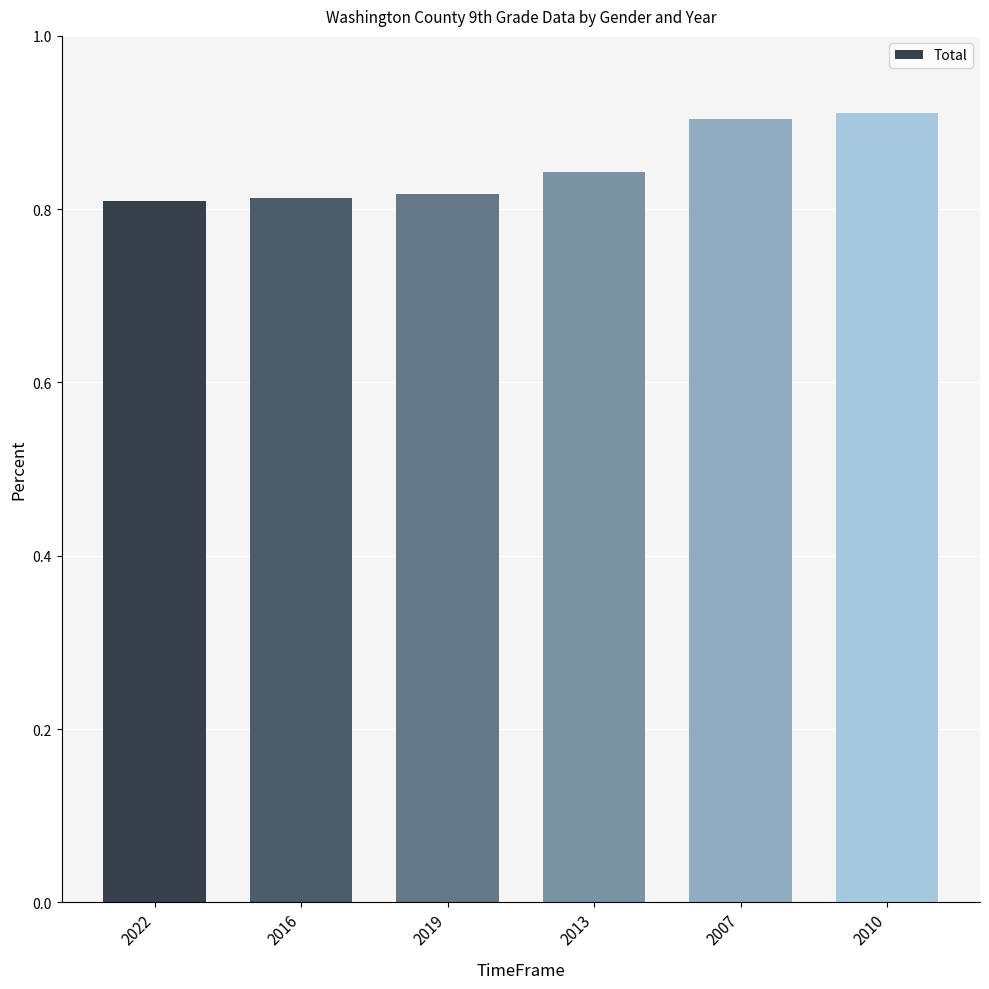

How many values are between 0 and 1?

6